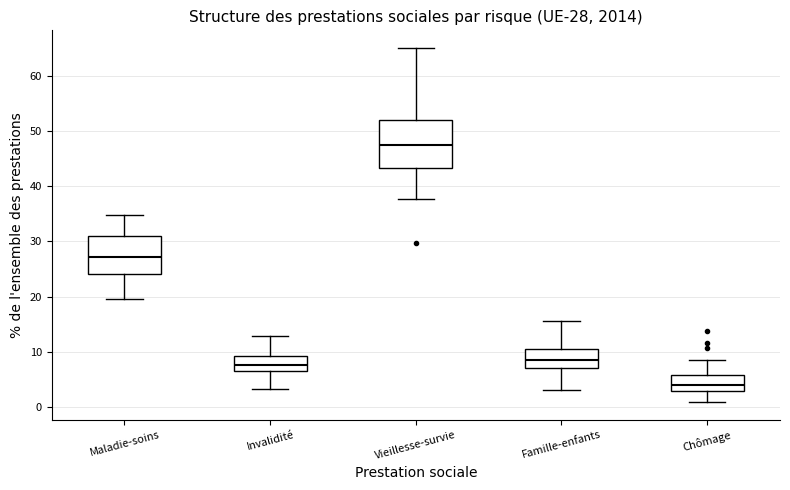

Which box's median line is the lowest?

Chômage